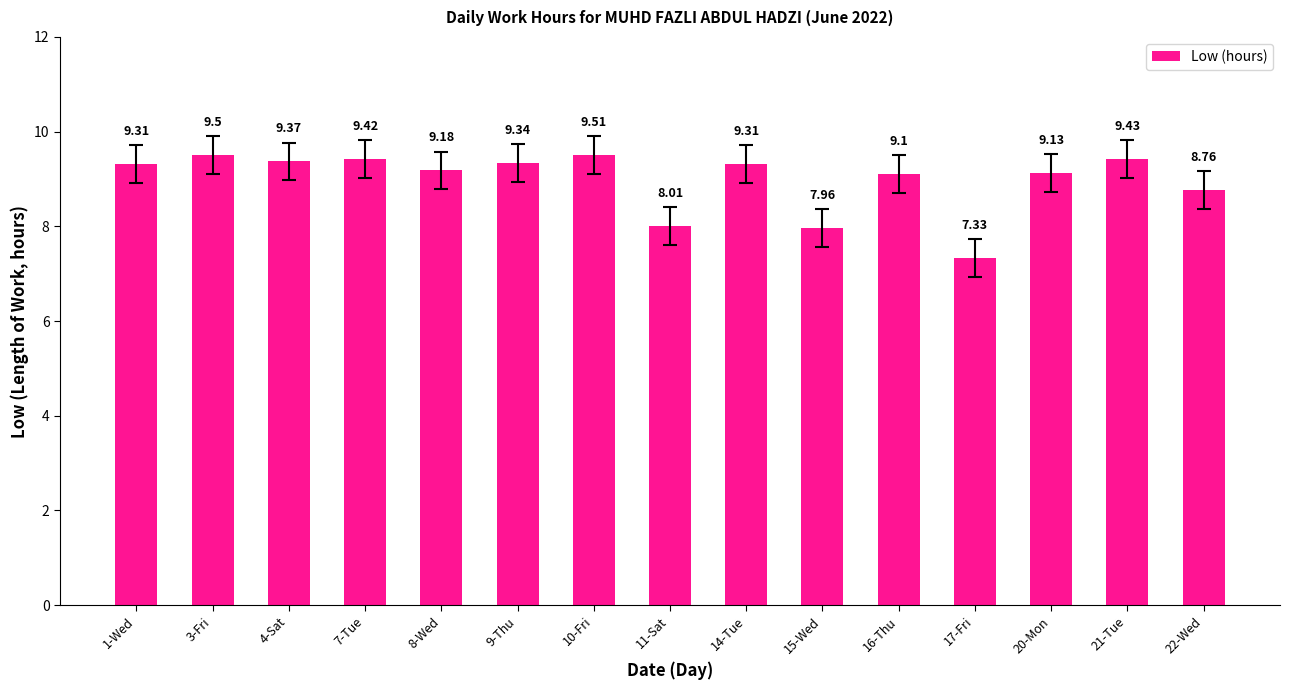

The chart shows a value of 8.0 at 11-Sat. True or false?

True